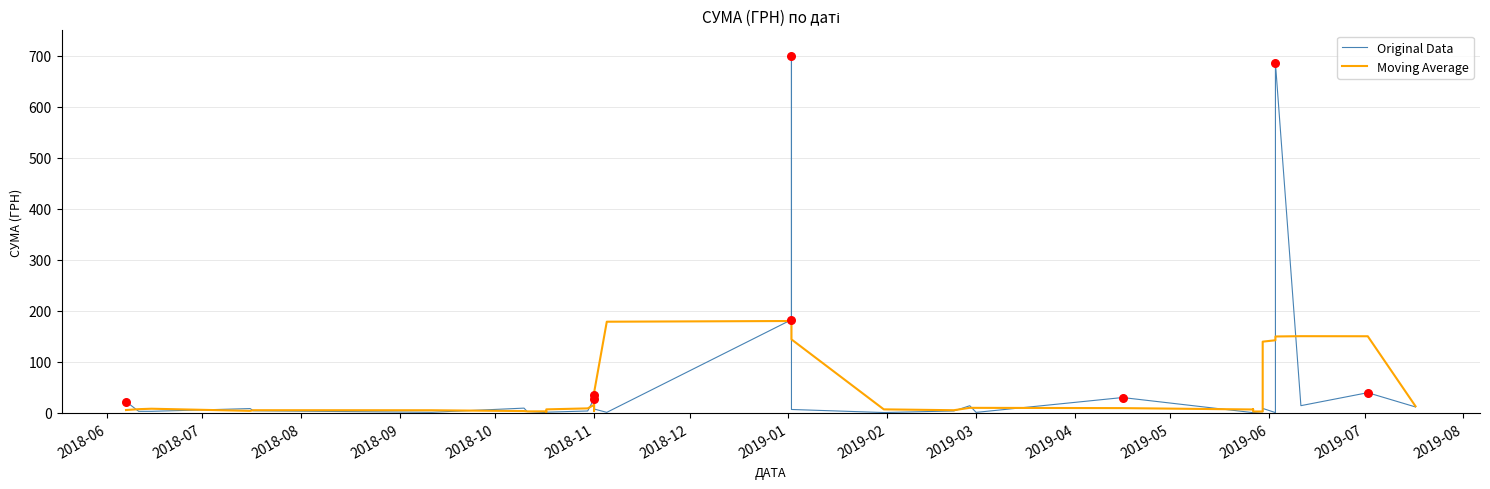

Which series contains the lowest Y value?

Original Data